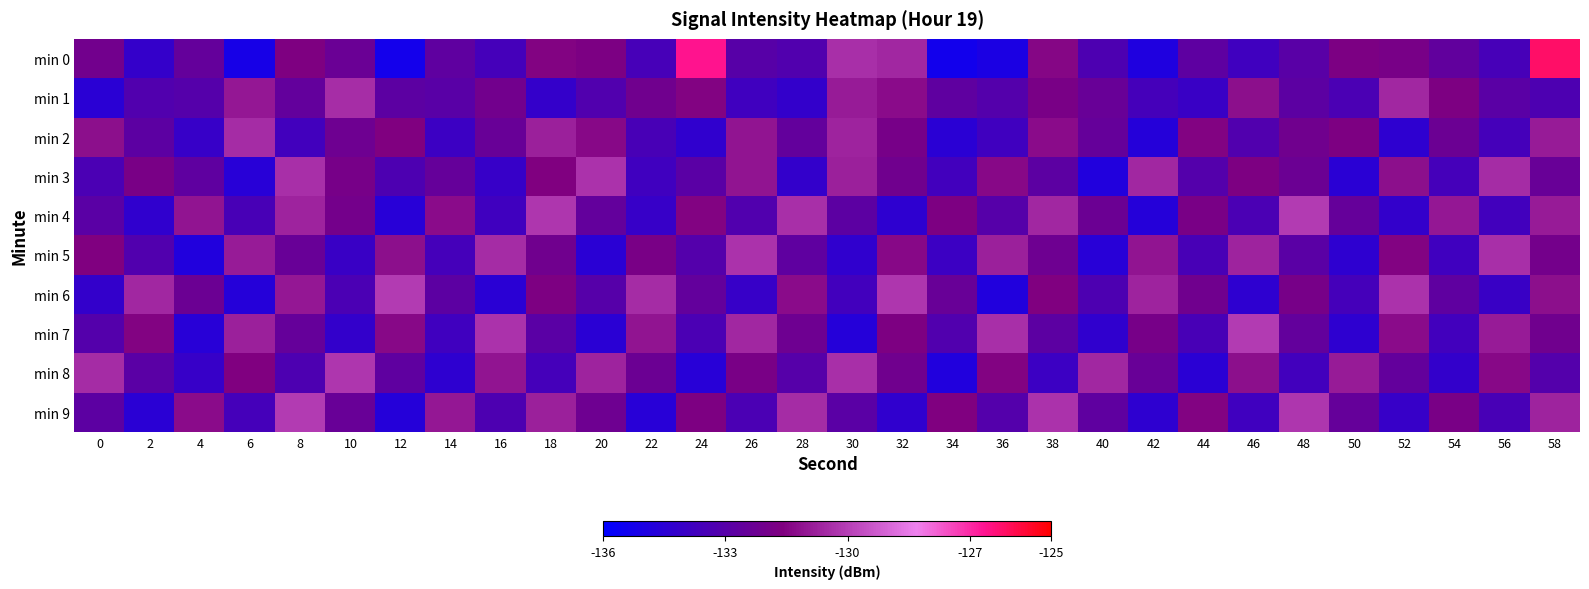

At 42, list the series in order from largest to smallest.

min 3, min 6, min 5, min 7, min 8, min 1, min 9, min 2, min 4, min 0